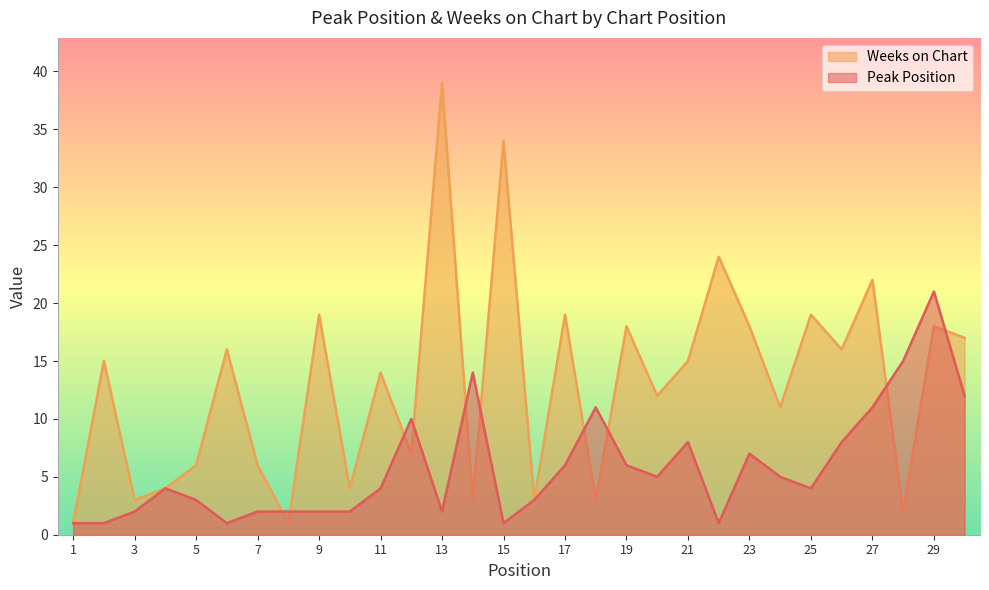

List the series in order of their overall mean, highest first.

Weeks on Chart, Peak Position